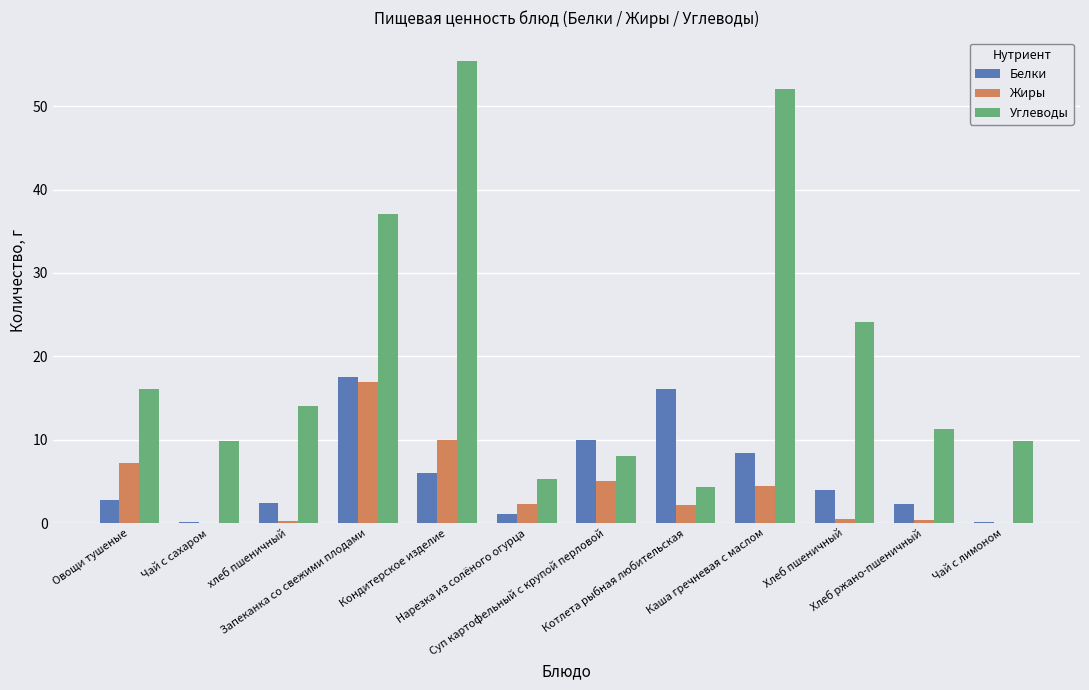

What is the sum of all Белки values?

70.8